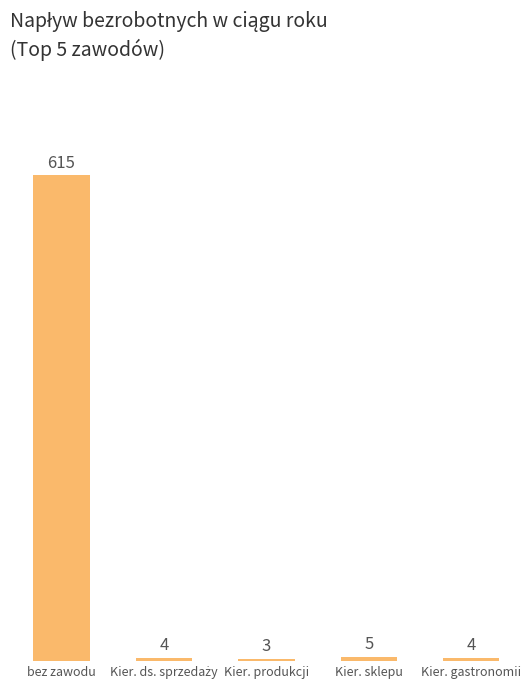

What is the label of the 3rd bar from the right?

Kier. produkcji